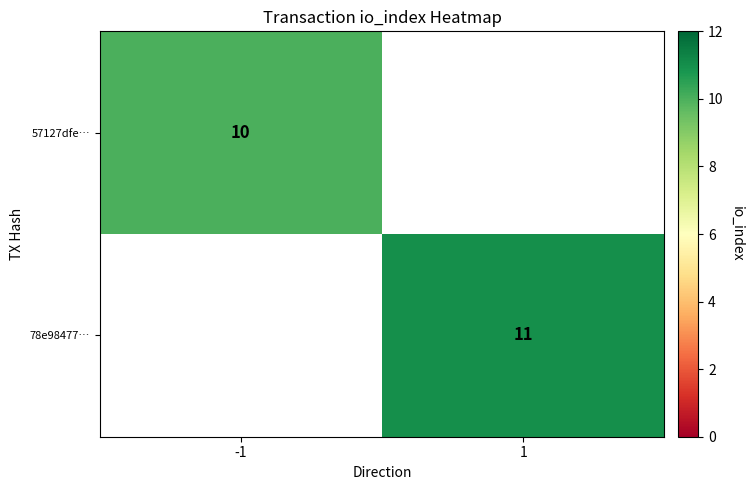

Is the value of 78e98477… at 1 greater than the value of 57127dfe… at -1?

Yes